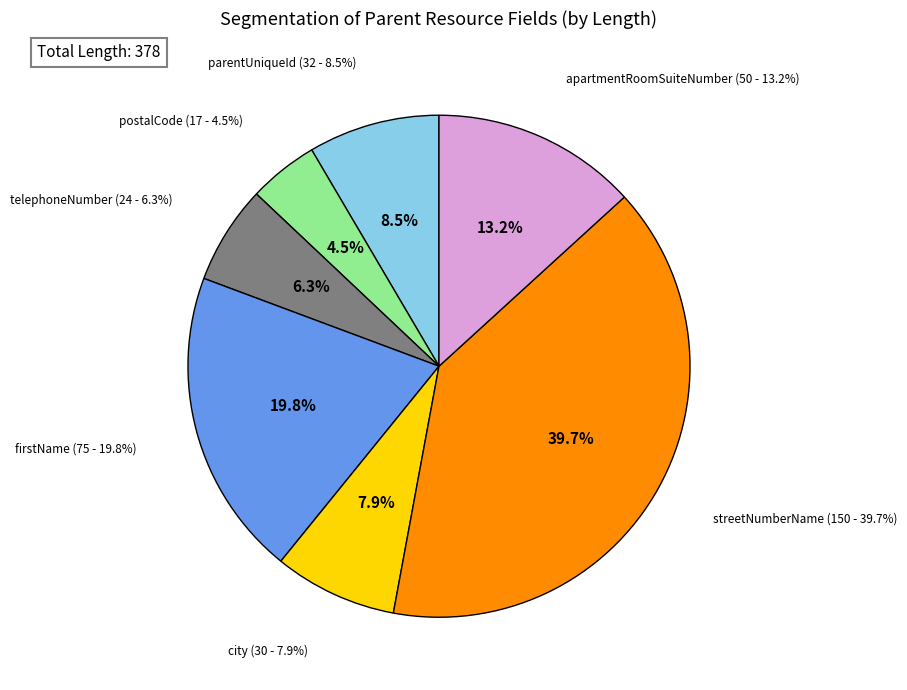

How many segments does this pie chart have?

7